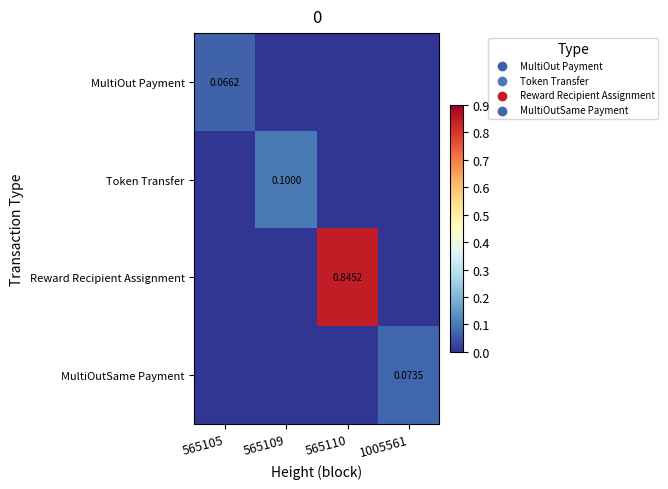

Is the value of MultiOutSame Payment at 1005561 greater than the value of Reward Recipient Assignment at 565110?

No